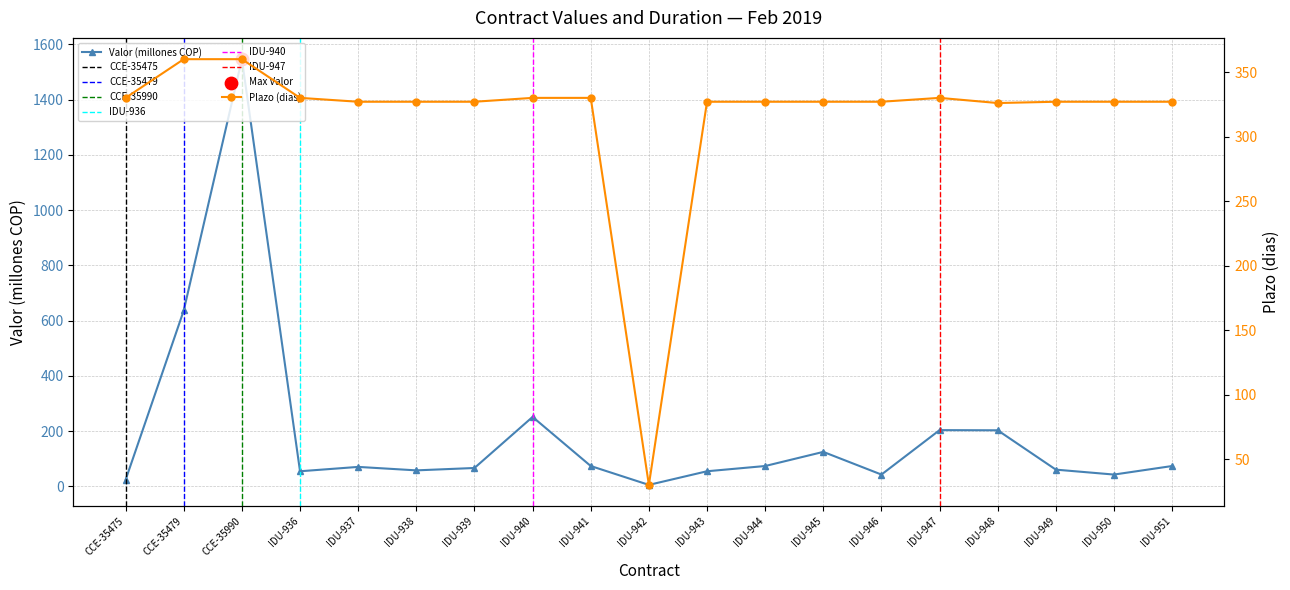

Which series reaches the minimum Y coordinate?

Valor (COP)